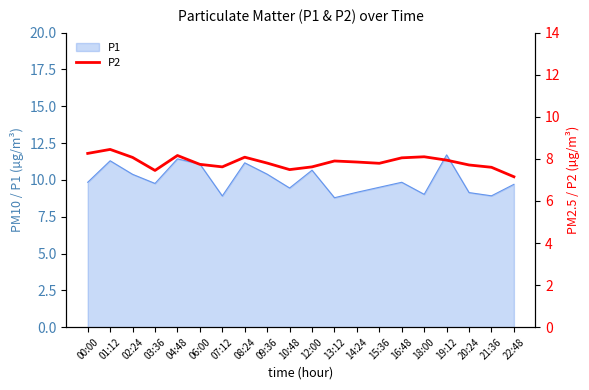

Where is the first local maximum?

01:12